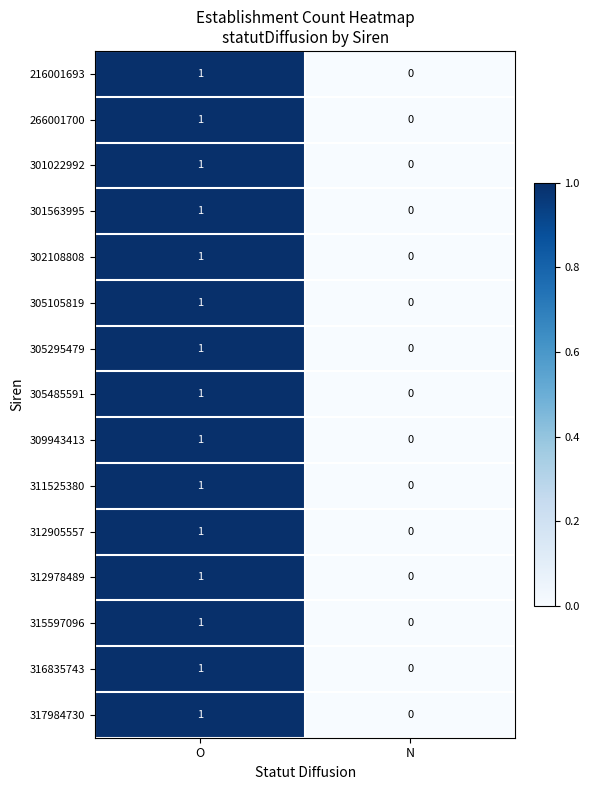

At which label is 317984730 closest to 0?

N